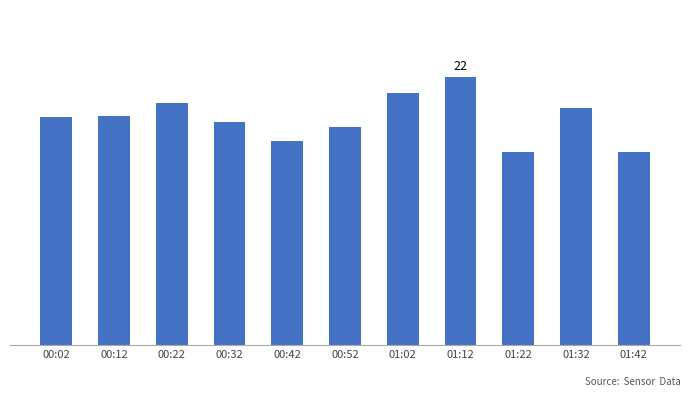

Does the chart contain stacked bars?

No